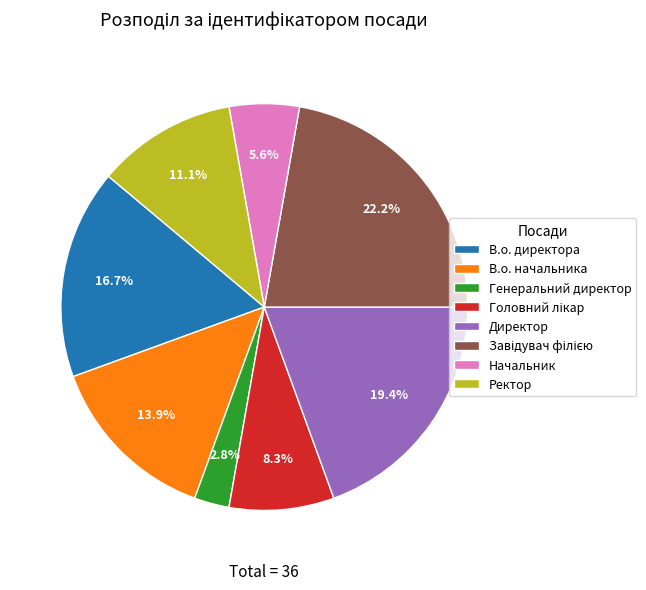

Count the number of slices in the pie.

8